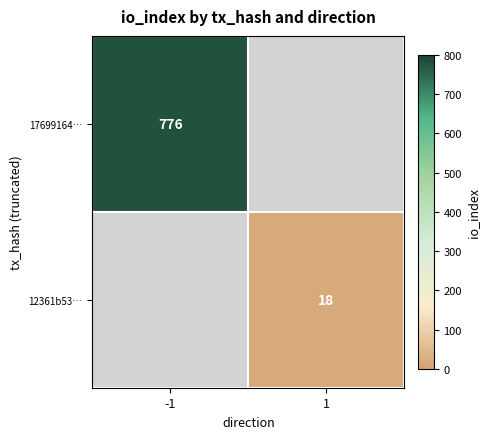

Is it true that 17699164… equals 347 at -1?

False